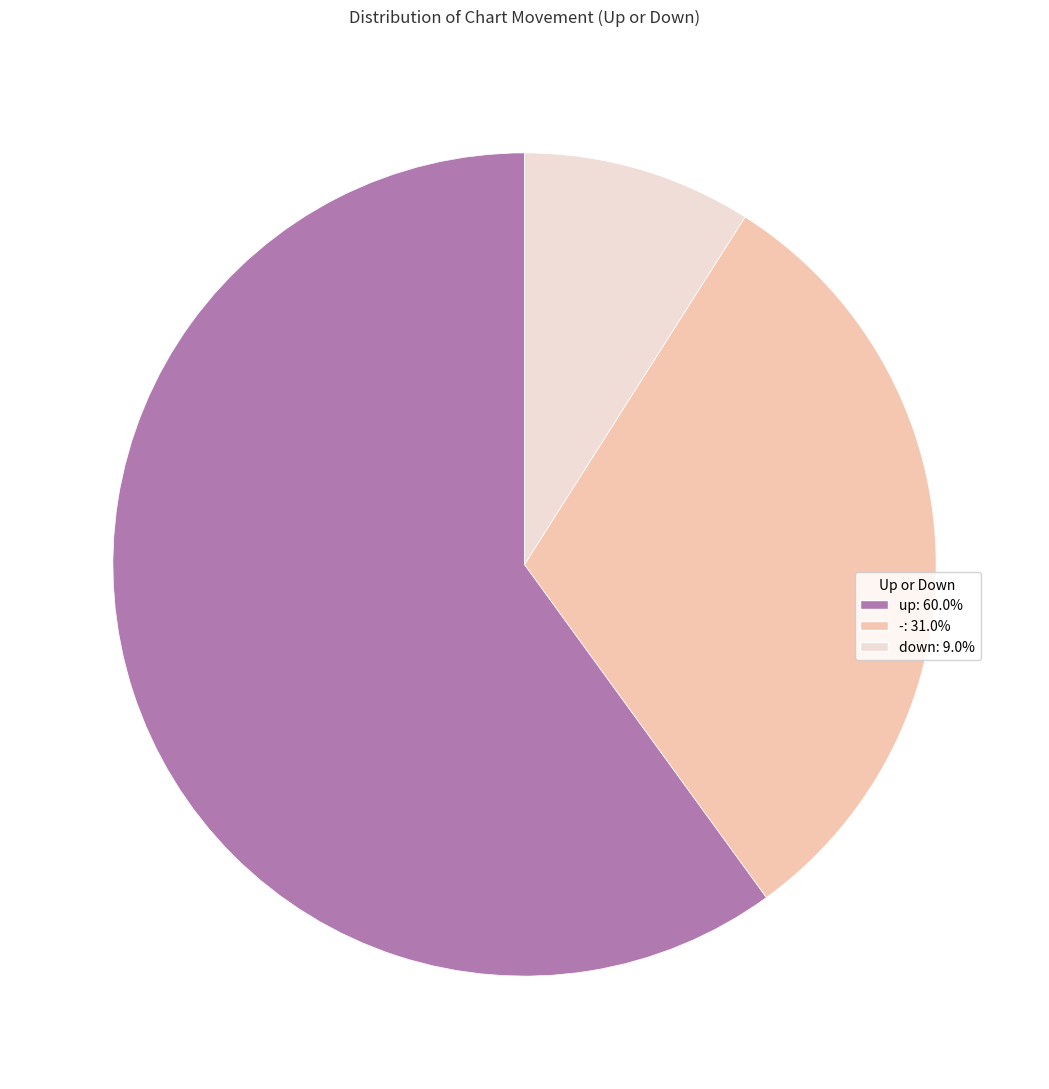

True or false: up accounts for 69% of the total.

False